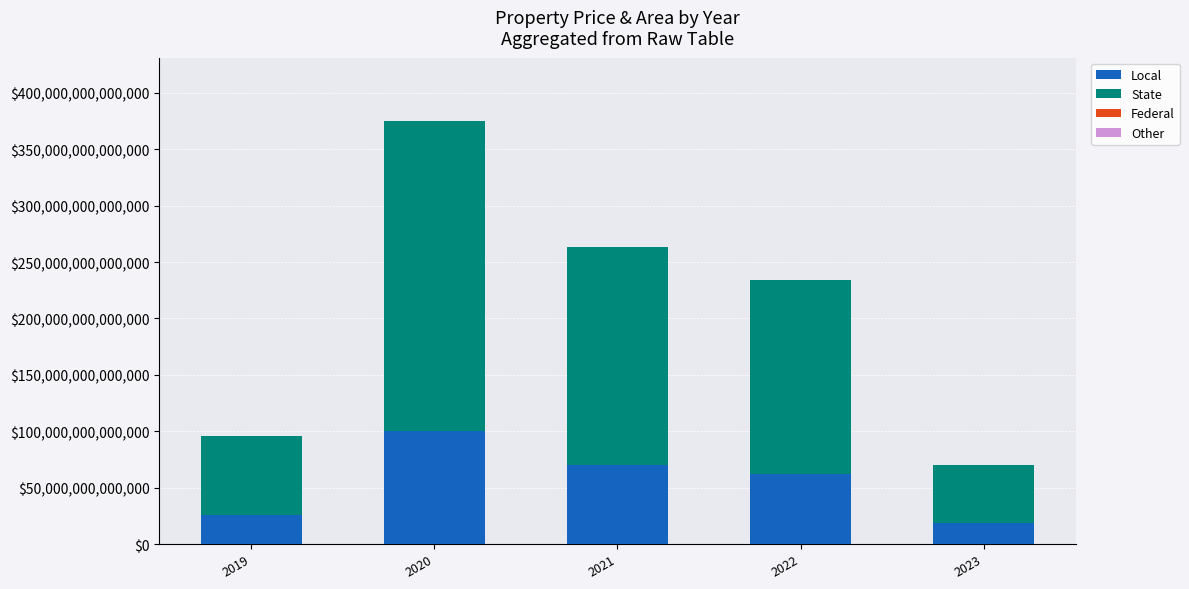

Does the chart contain stacked bars?

Yes